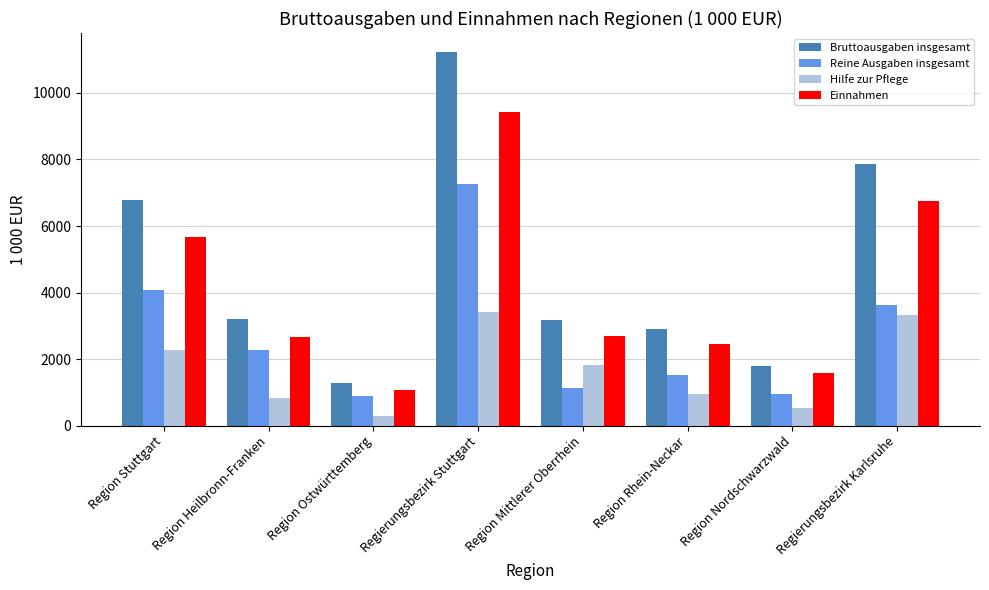

Is the value of Reine Ausgaben insgesamt at Region Rhein-Neckar greater than the value of Bruttoausgaben insgesamt at Region Mittlerer Oberrhein?

No